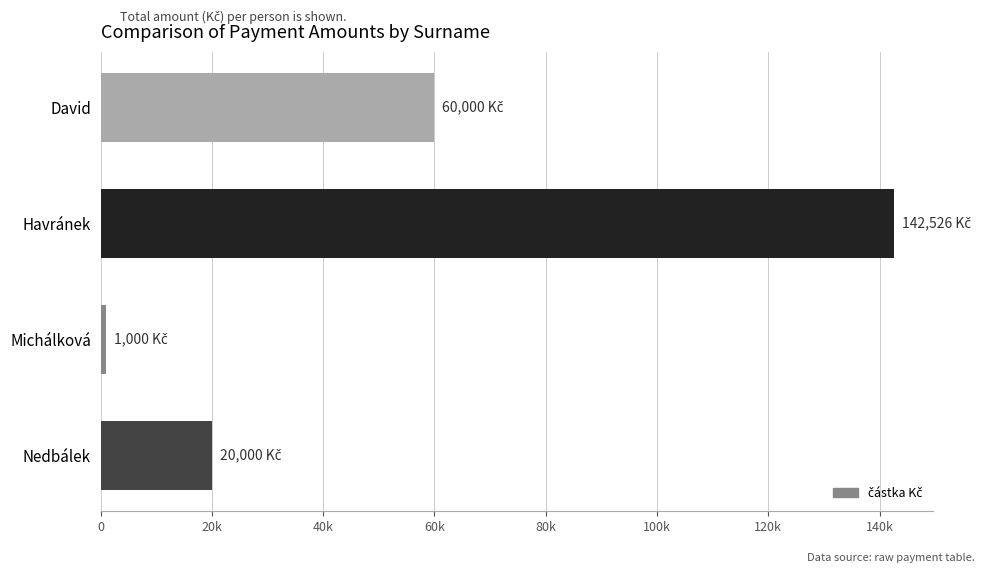

Which label corresponds to the largest value in the chart?

Havránek